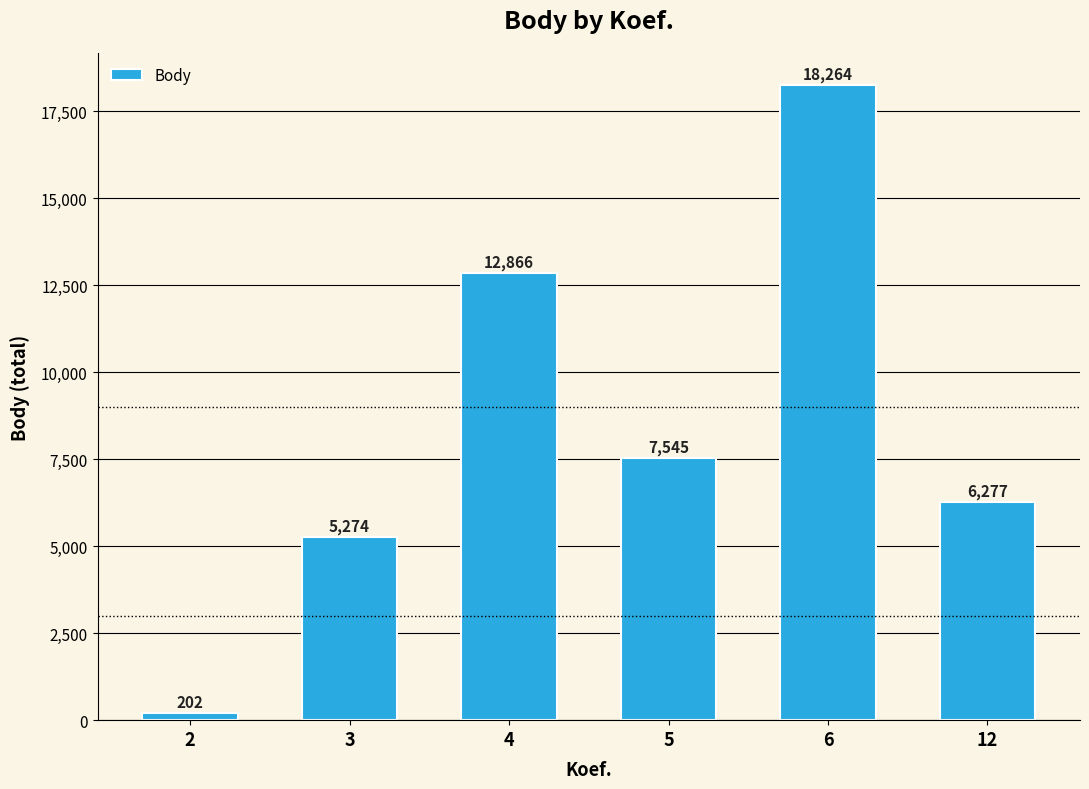

Reading right to left, what are all the values shown in this chart?

12=6277	6=18264	5=7545	4=12866	3=5274	2=202